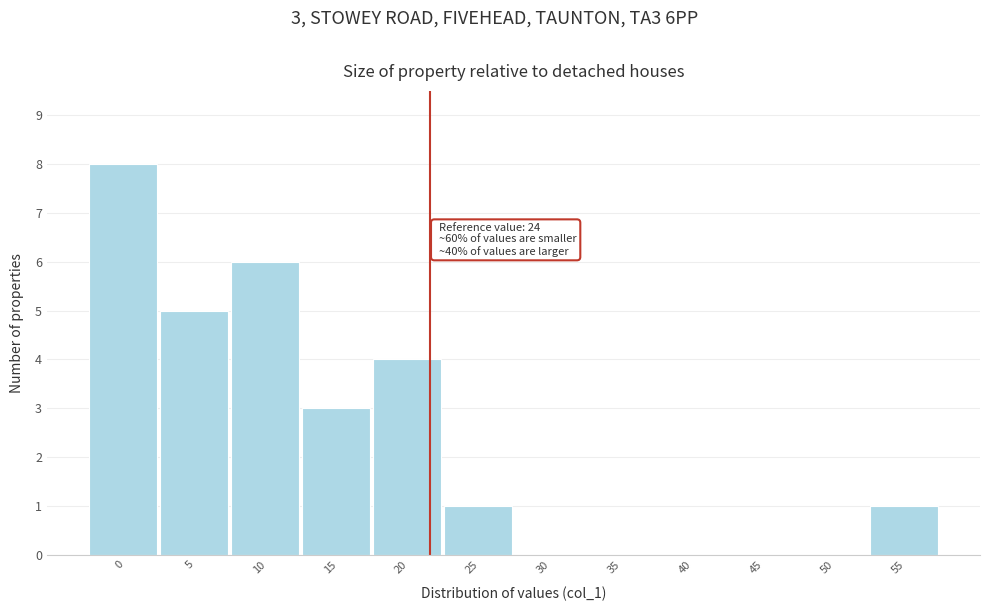

Reading left to right, extract all data points from this chart.

0=8	5=5	10=6	15=3	20=4	25=1	30=0	35=0	40=0	45=0	50=0	55=1